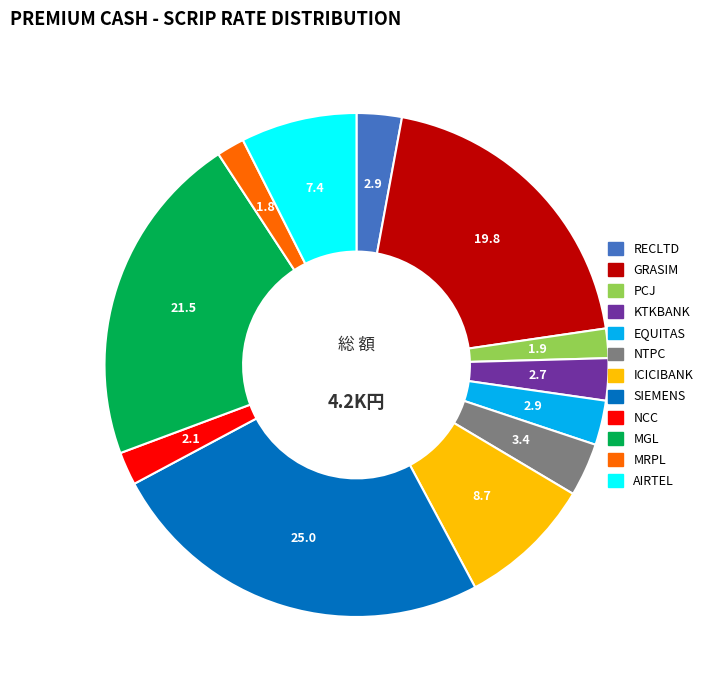

Do NTPC and ICICIBANK together represent more than half of the pie?

No